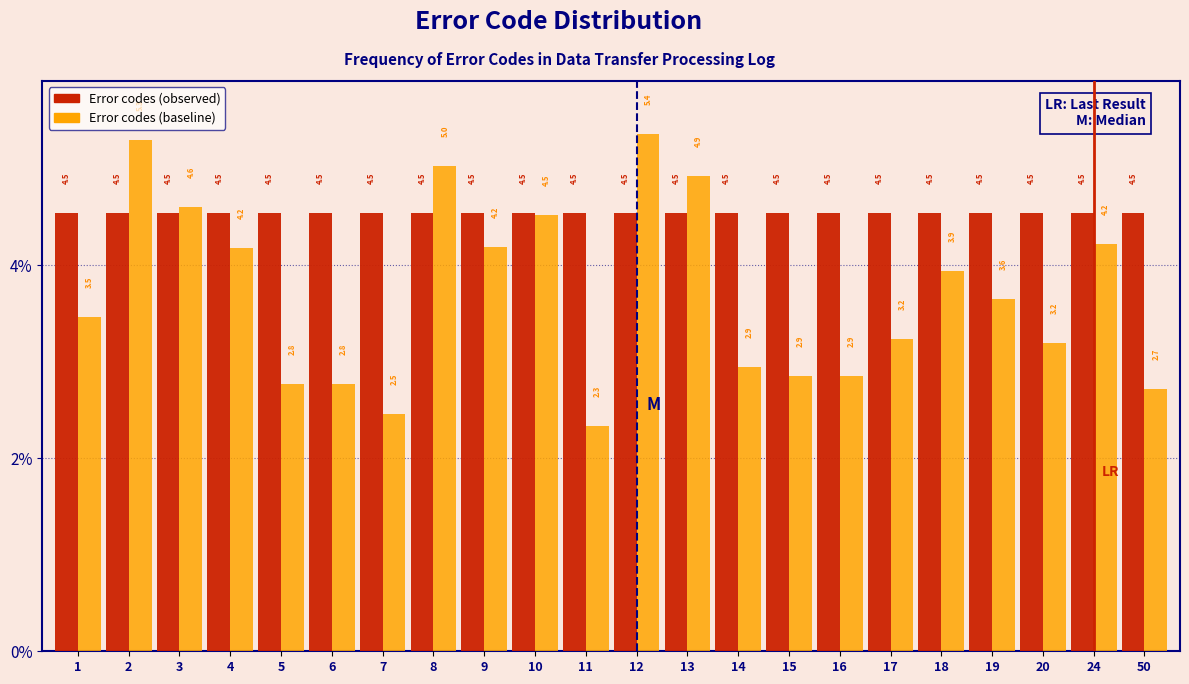

Reading right to left, what are all the values shown in this chart?

Error codes (observed): 4.5	4.5	4.5	4.5	4.5	4.5	4.5	4.5	4.5	4.5	4.5	4.5	4.5	4.5	4.5	4.5	4.5	4.5	4.5	4.5	4.5	4.5
Error codes (baseline): 2.7	4.2	3.2	3.6	3.9	3.2	2.9	2.9	2.9	4.9	5.4	2.3	4.5	4.2	5.0	2.5	2.8	2.8	4.2	4.6	5.3	3.5